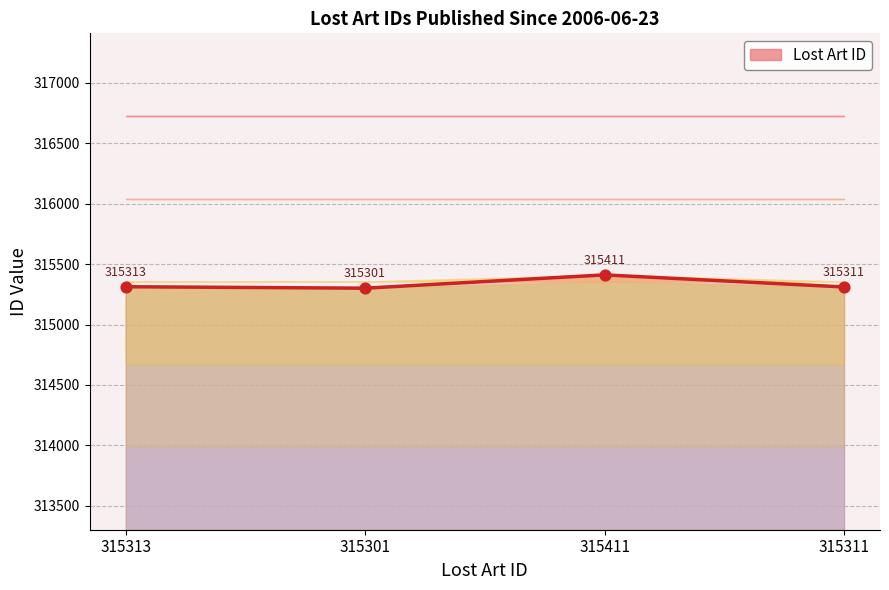

What is the change in value from 315313 to 315301?

-12